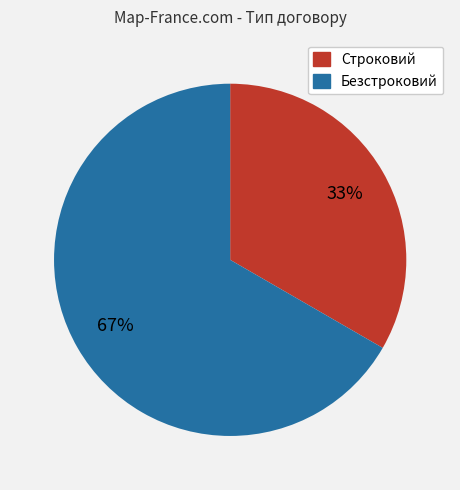

What percentage is the Строковий slice, to the nearest percent?

33%